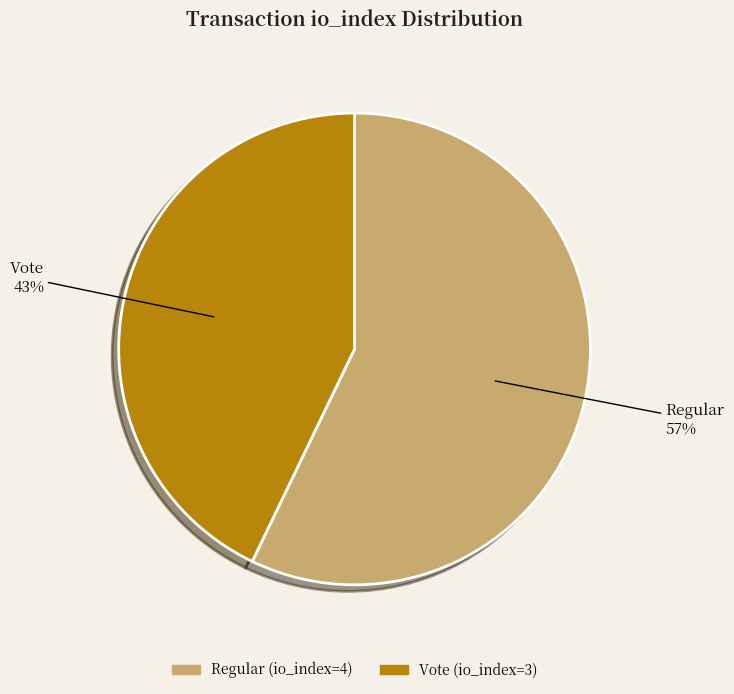

To the nearest percent, what percentage of the pie is Vote (io_index=3)?

43%